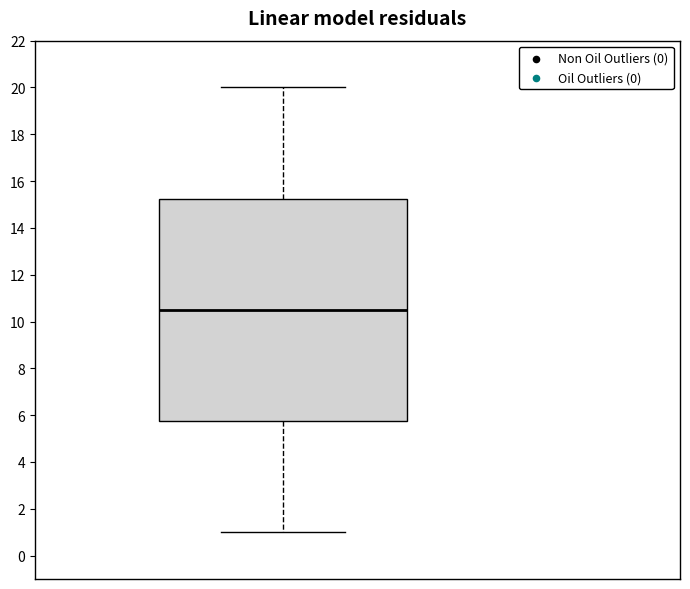

Transcribe this box plot: give where the median line is, the range the box spans, and where the two whiskers end, as read against the y-axis. The values are not printed on the chart, so give them approximately, as read against the axis.

median 10.6, box 5.8 to 15.2, whiskers 1.0 to 20.0